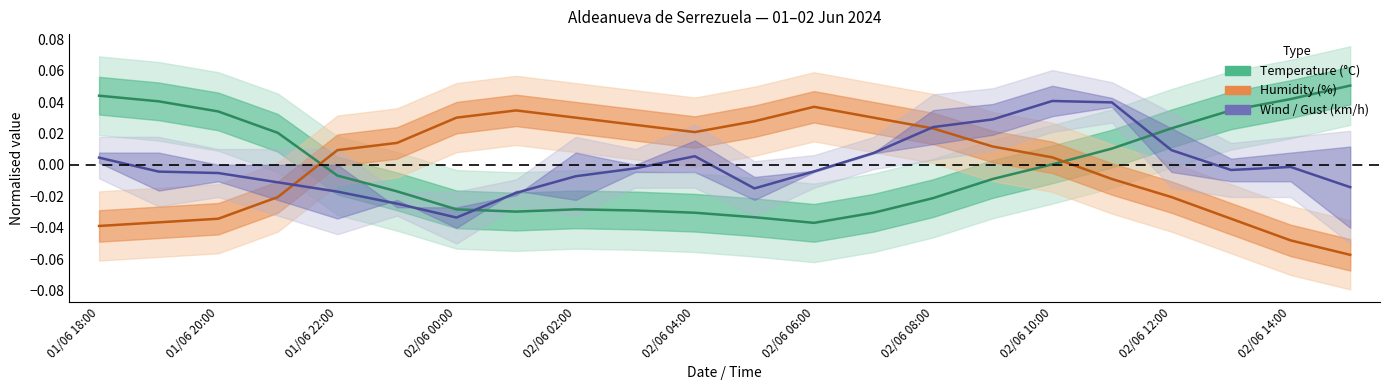

Reading left to right, transcribe all the data shown in this chart.

Temperature (°C): 0.0	0.0	0.0	0.0	-0.0	-0.0	-0.0	-0.0	-0.0	-0.0	-0.0	-0.0	-0.0	-0.0	-0.0	-0.0	0.0	0.0	0.0	0.0	0.0	0.1
Humidity (%): -0.0	-0.0	-0.0	-0.0	0.0	0.0	0.0	0.0	0.0	0.0	0.0	0.0	0.0	0.0	0.0	0.0	0.0	-0.0	-0.0	-0.0	-0.0	-0.1
Wind/Gust (km/h): 0.0	-0.0	-0.0	-0.0	-0.0	-0.0	-0.0	-0.0	-0.0	-0.0	0.0	-0.0	-0.0	0.0	0.0	0.0	0.0	0.0	0.0	-0.0	-0.0	-0.0